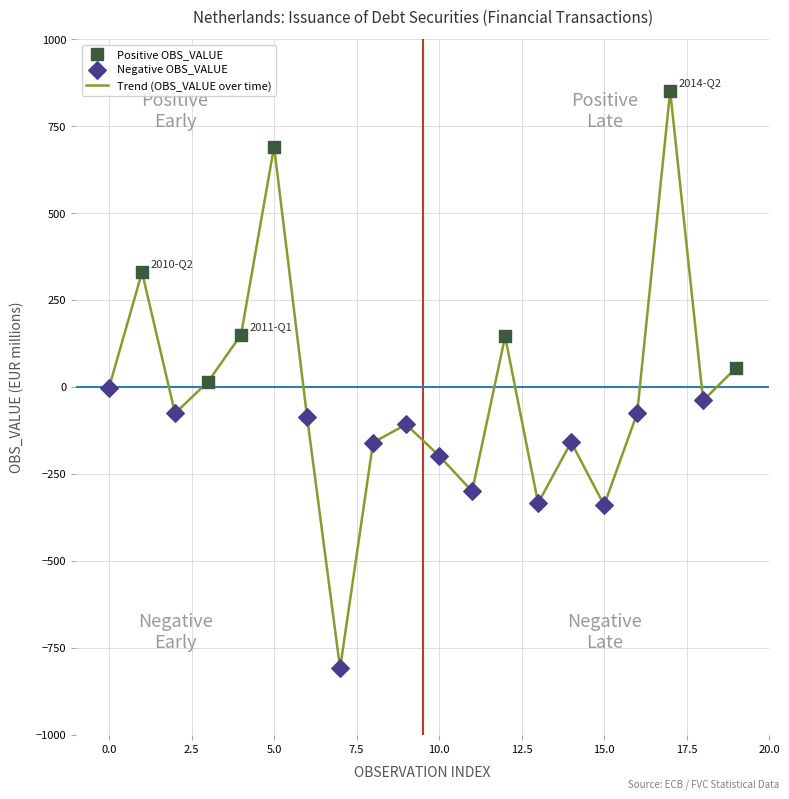

What is the smallest value displayed?

-809